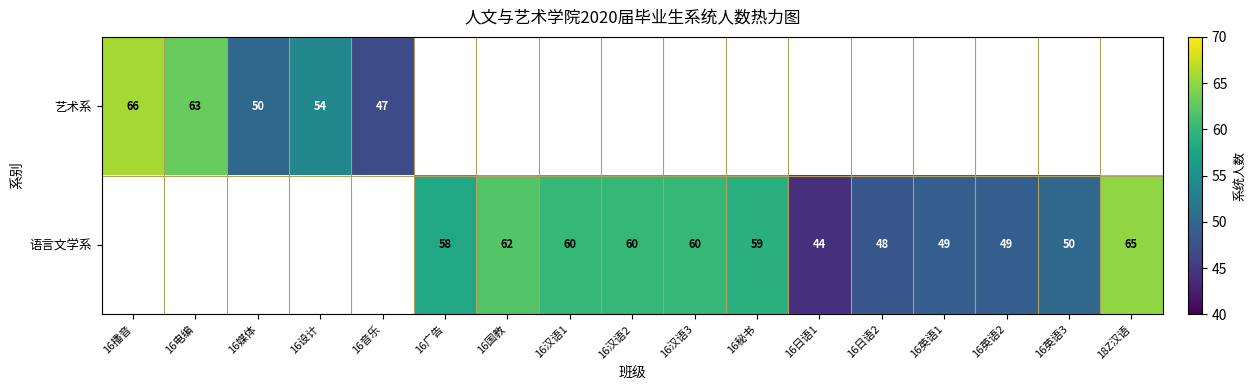

What is the difference between the 艺术系 values at 16音乐 and 16电编?

16